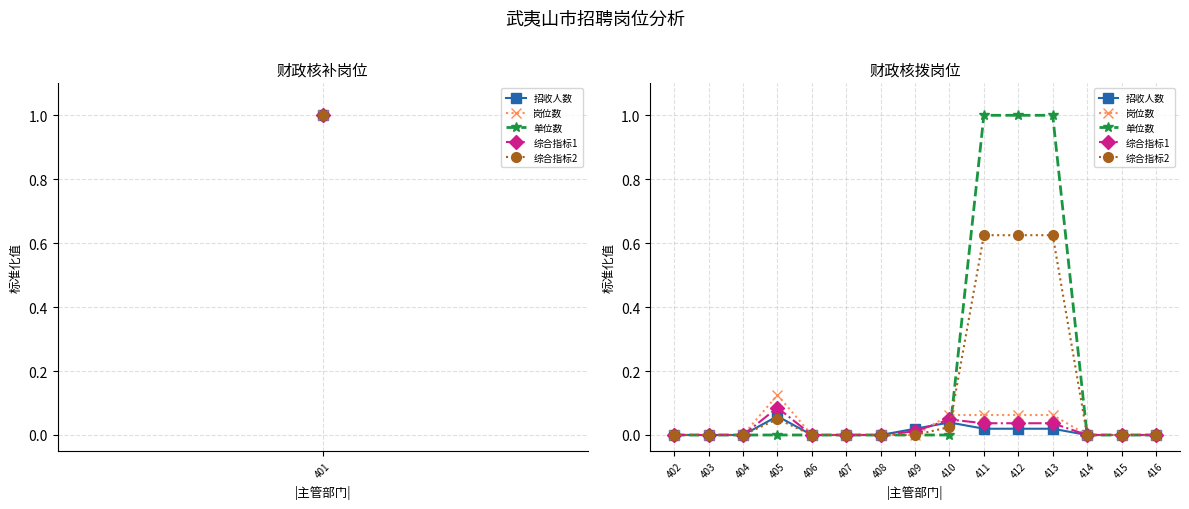

Which series has the largest total across all categories?

单位数